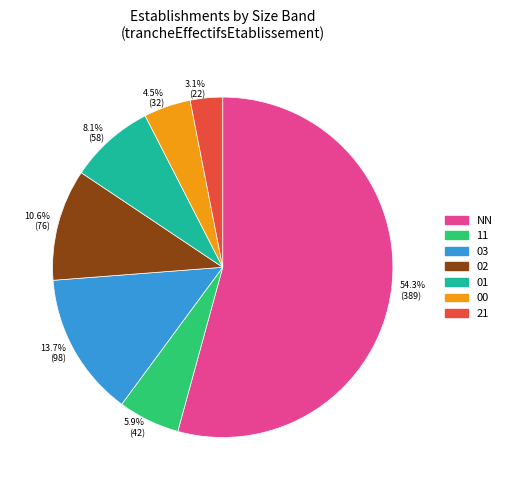

How many segments does this pie chart have?

7